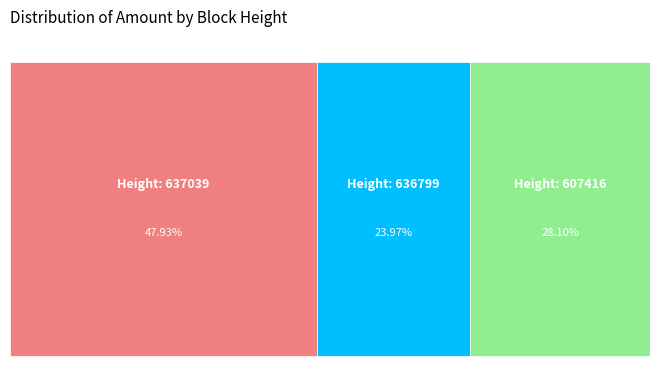

How many segments does this pie chart have?

3